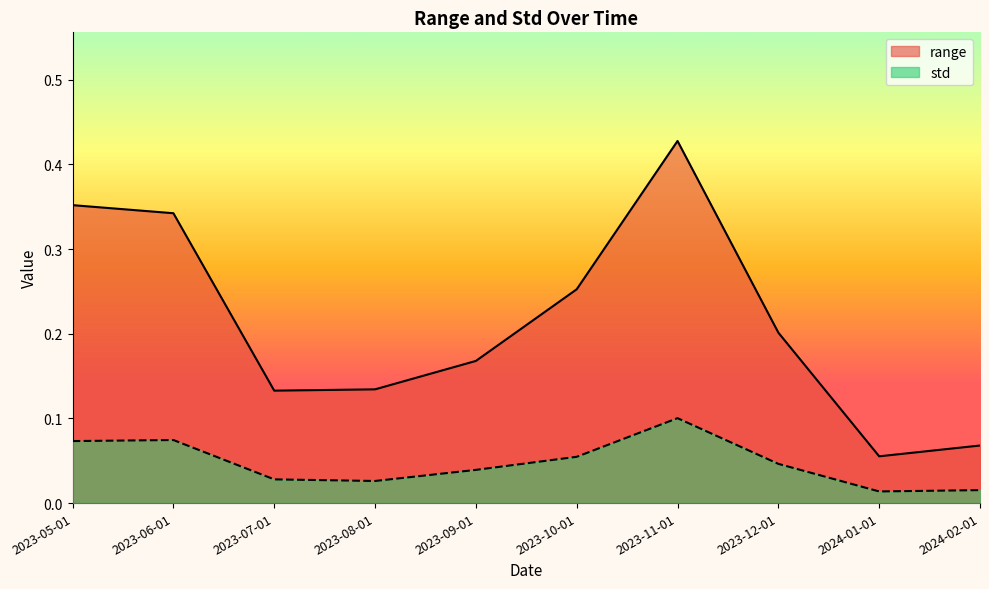

At 2023-12-01, list the series in order from smallest to largest.

std, range